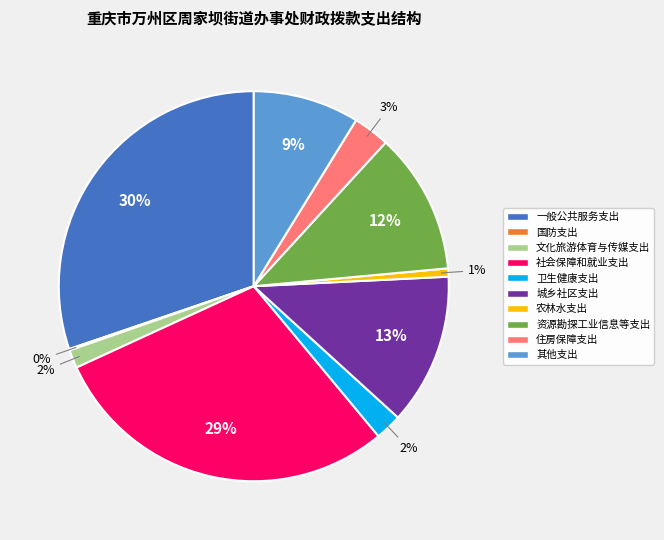

To the nearest percent, what percentage of the pie is 其他支出?

9%